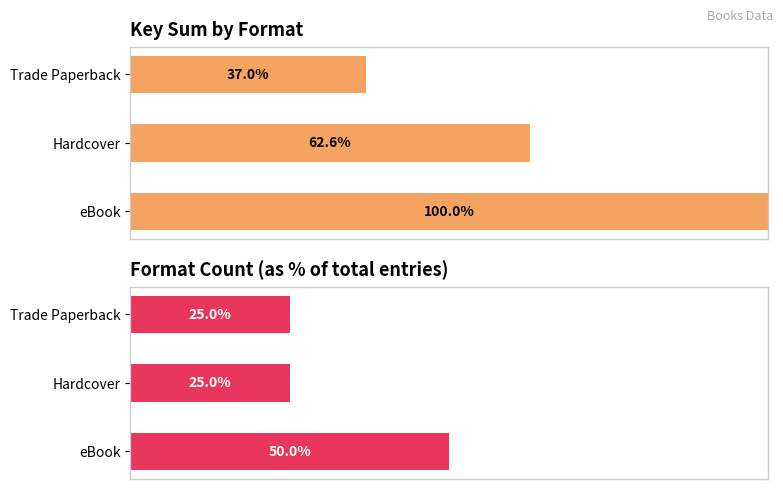

List the series in order of their peak value, highest first.

Key (sum), Result count